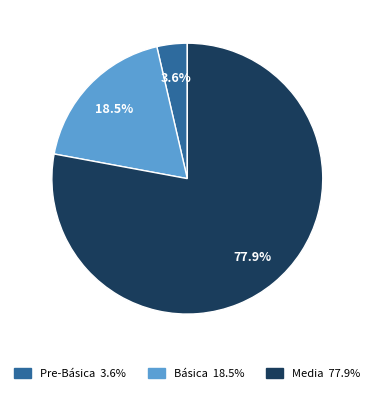

How many segments does this pie chart have?

3